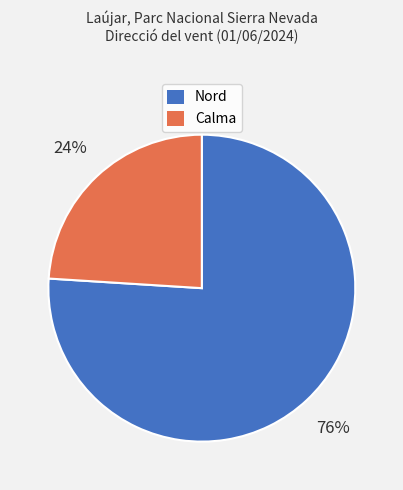

Is the sum of Calma and Nord greater than half?

Yes